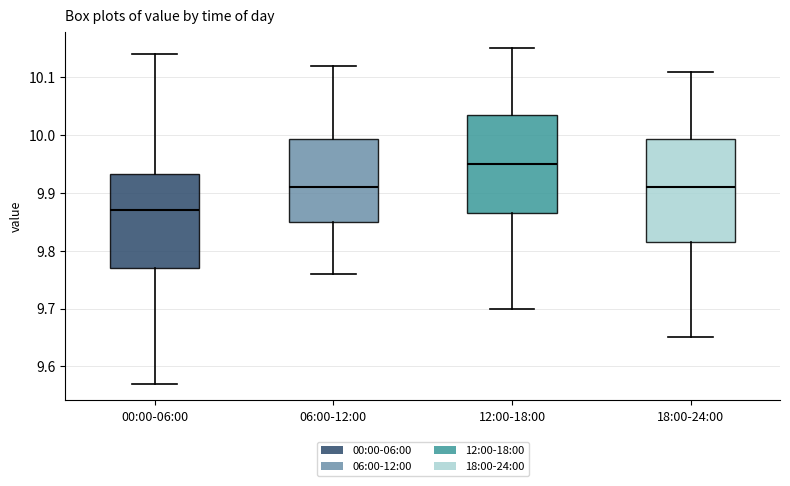

Which box's median line is the lowest?

00:00-06:00